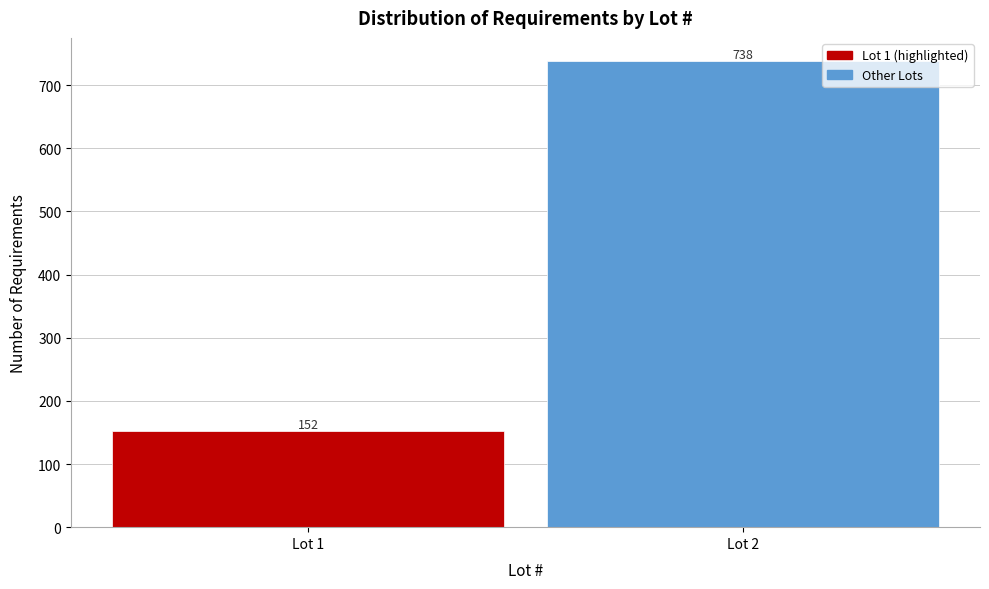

Reading left to right, extract all data points from this chart.

Lot 1=152	Lot 2=738